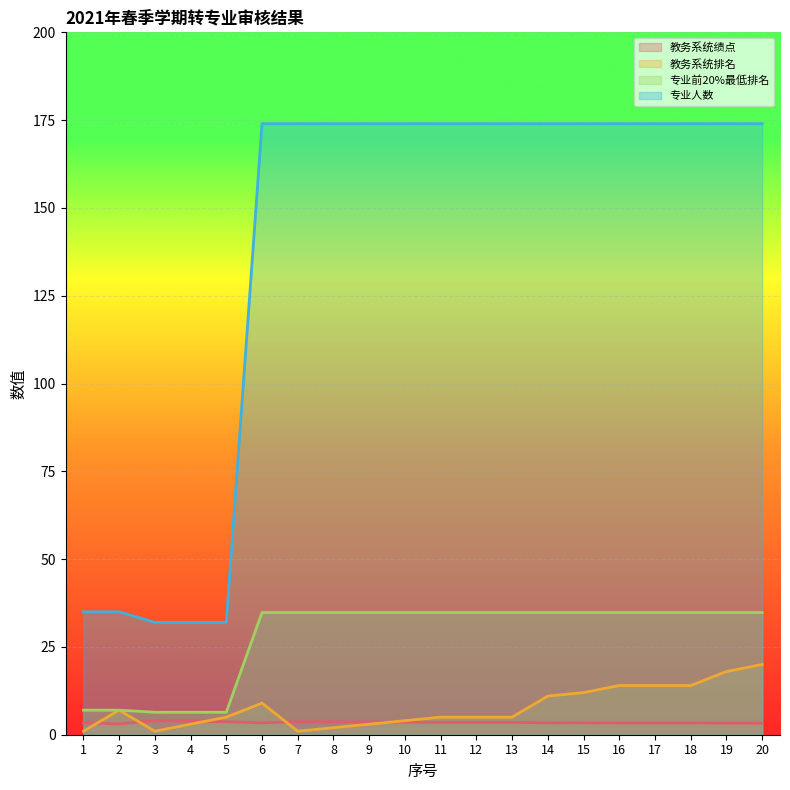

True or false: 专业人数 and 专业前20%最低排名 intersect in this chart.

False